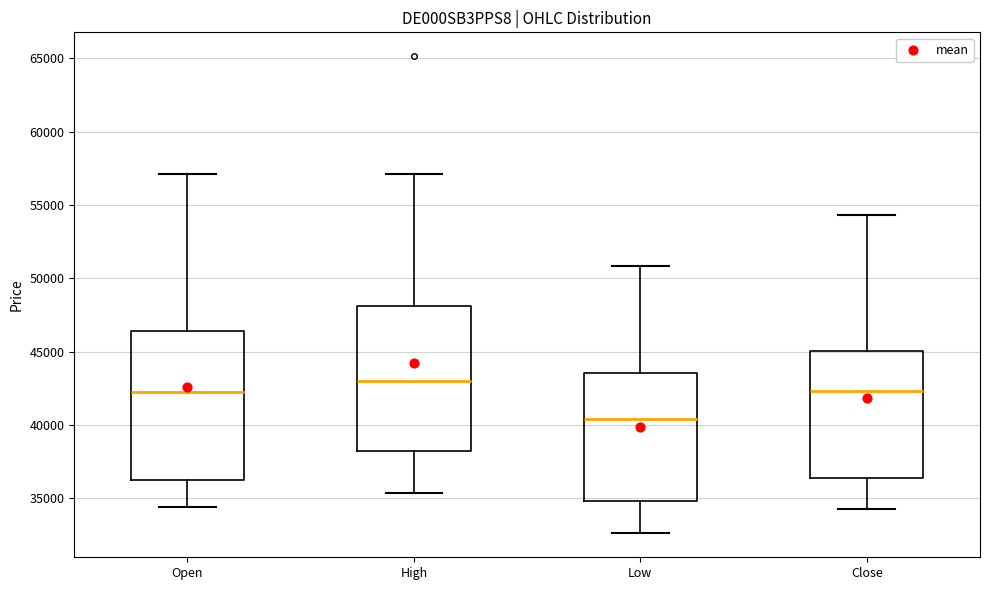

Reading left to right, read every box against the y-axis: the position of its median line, the range the box covers, and the ends of its whiskers. The values are not printed on the chart, so give them approximately, as read against the axis.

Open: median 42000, box 36500 to 46500, whiskers 34500 to 57000
High: median 43000, box 38500 to 48000, whiskers 35500 to 57000
Low: median 40500, box 35000 to 43500, whiskers 32500 to 51000
Close: median 42500, box 36500 to 45000, whiskers 34500 to 54500